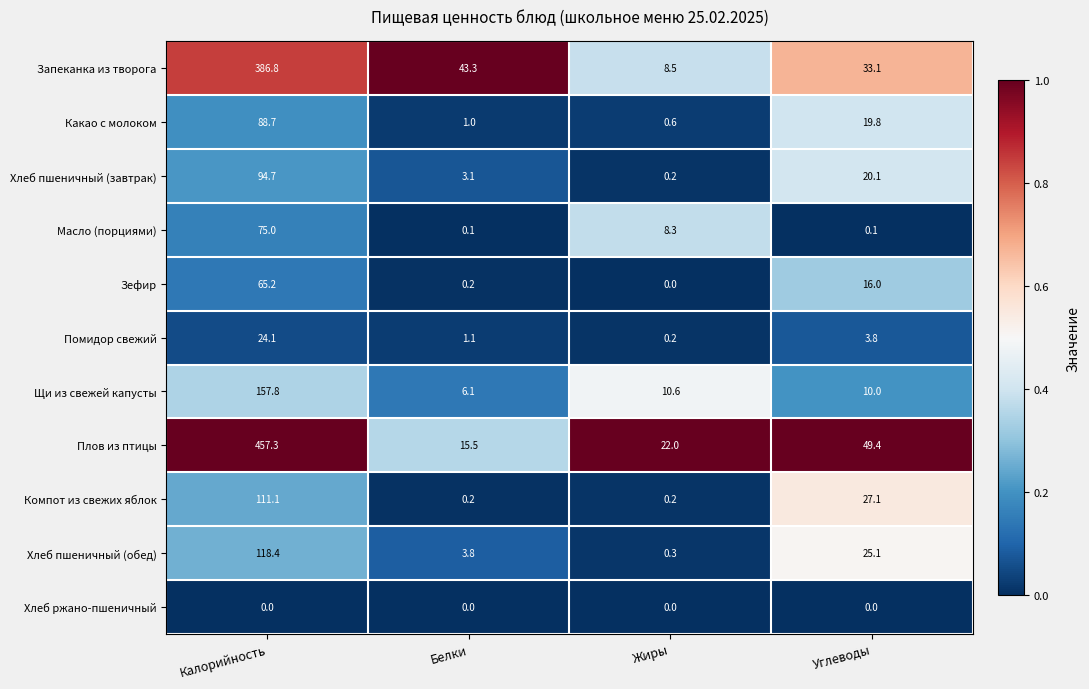

The Хлеб пшеничный (обед) series shows 0.3 at Жиры. True or false?

True